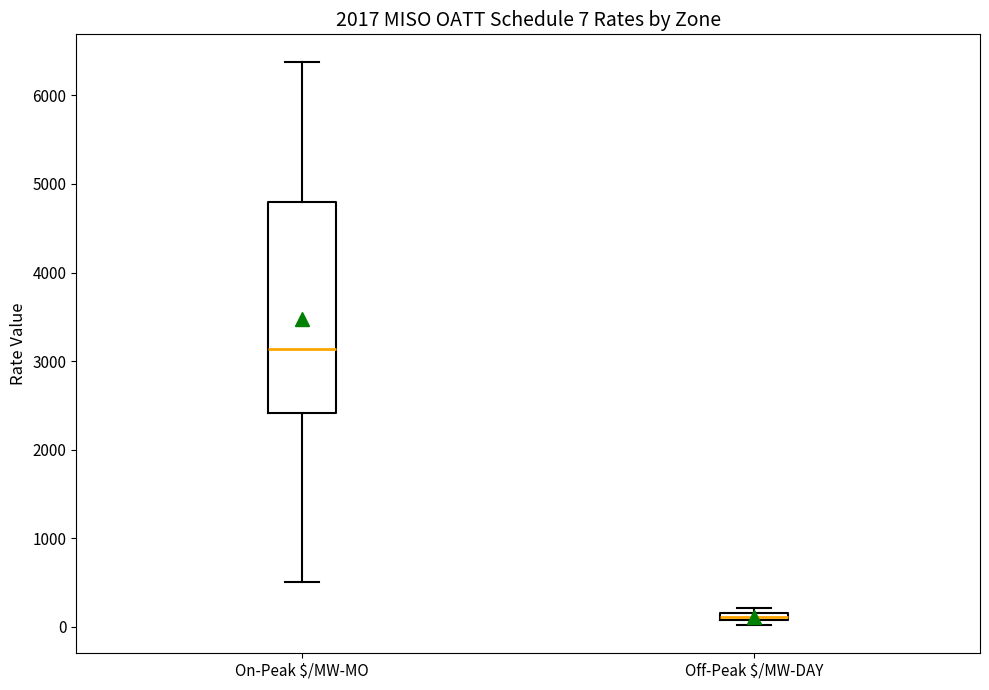

Which box is the tallest, from its lower edge to its upper edge?

On-Peak $/MW-MO